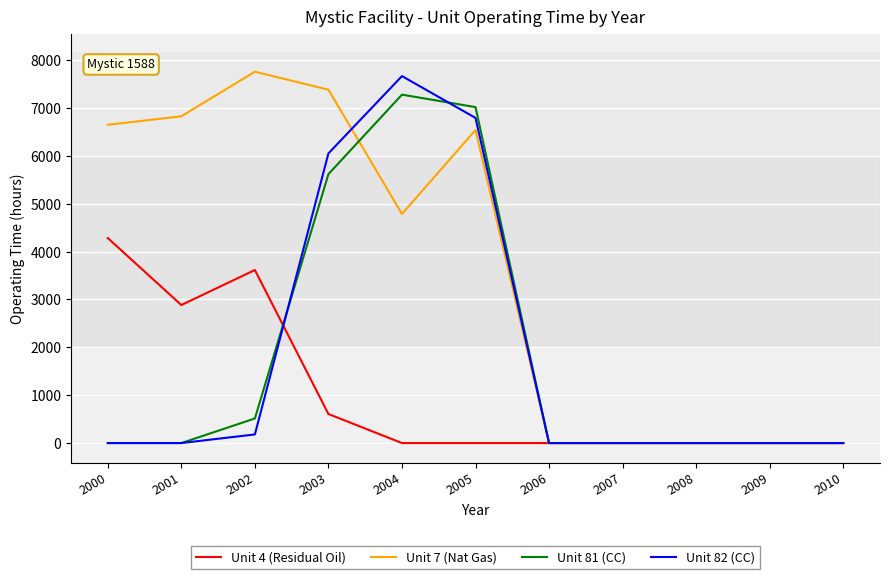

True or false: Unit 4 (Residual Oil) has a value of 0.0 at 2010.

True